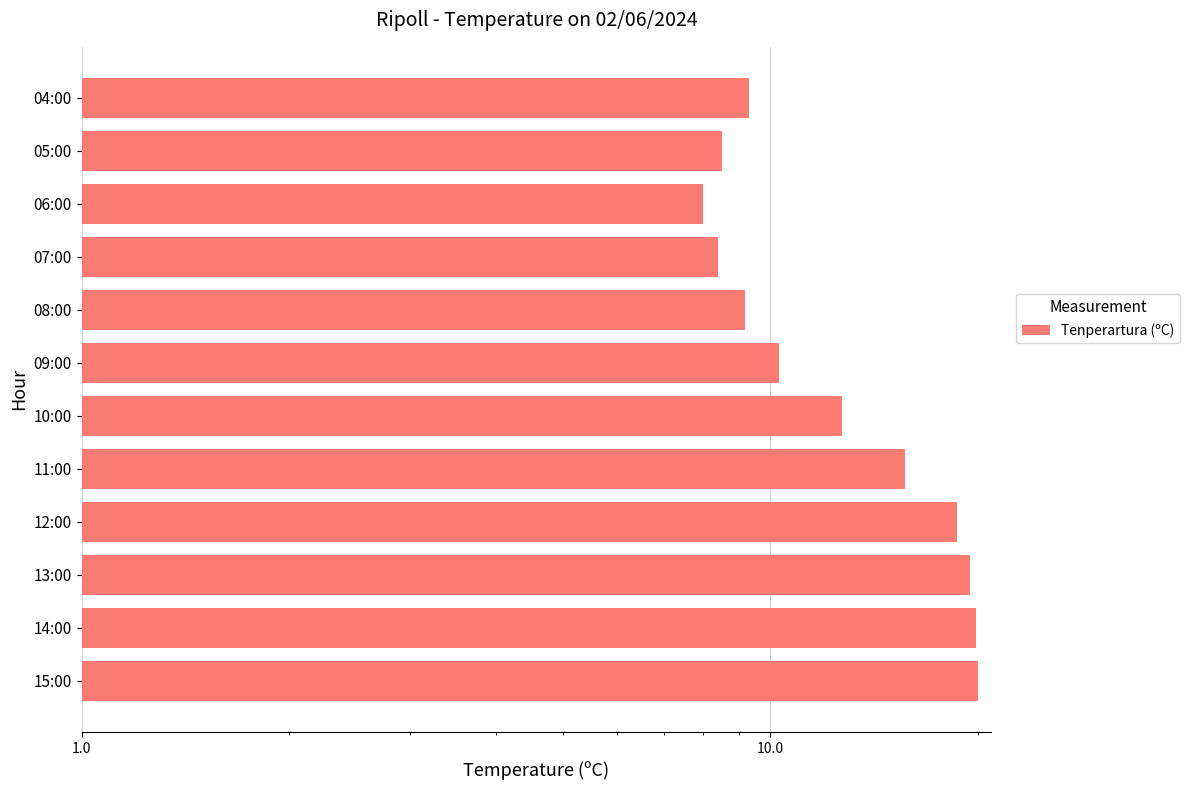

Are the bars horizontal?

Yes